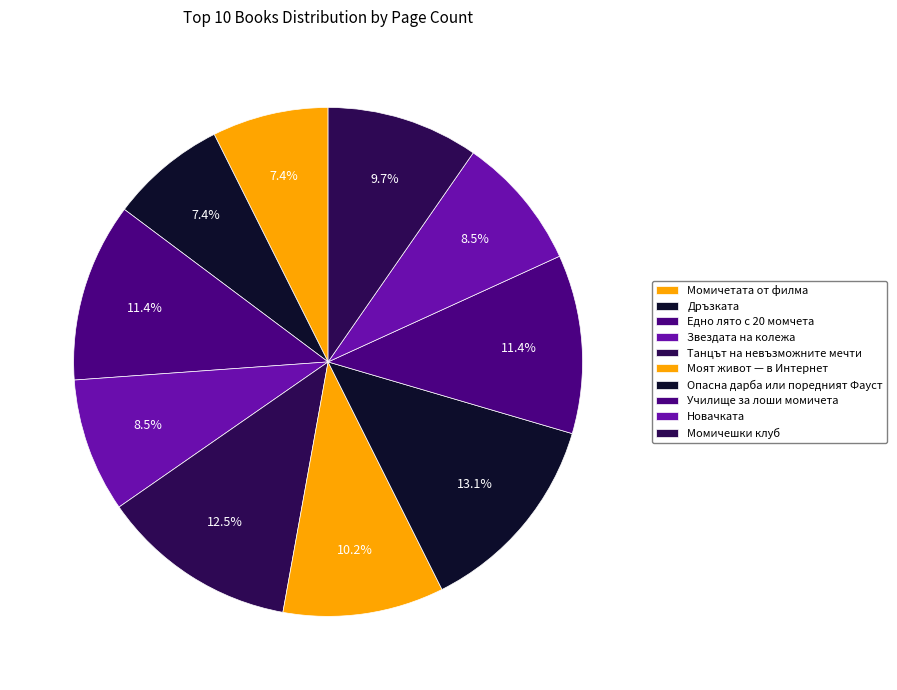

To the nearest percent, what percentage of the pie is Училище за лоши момичета?

11%